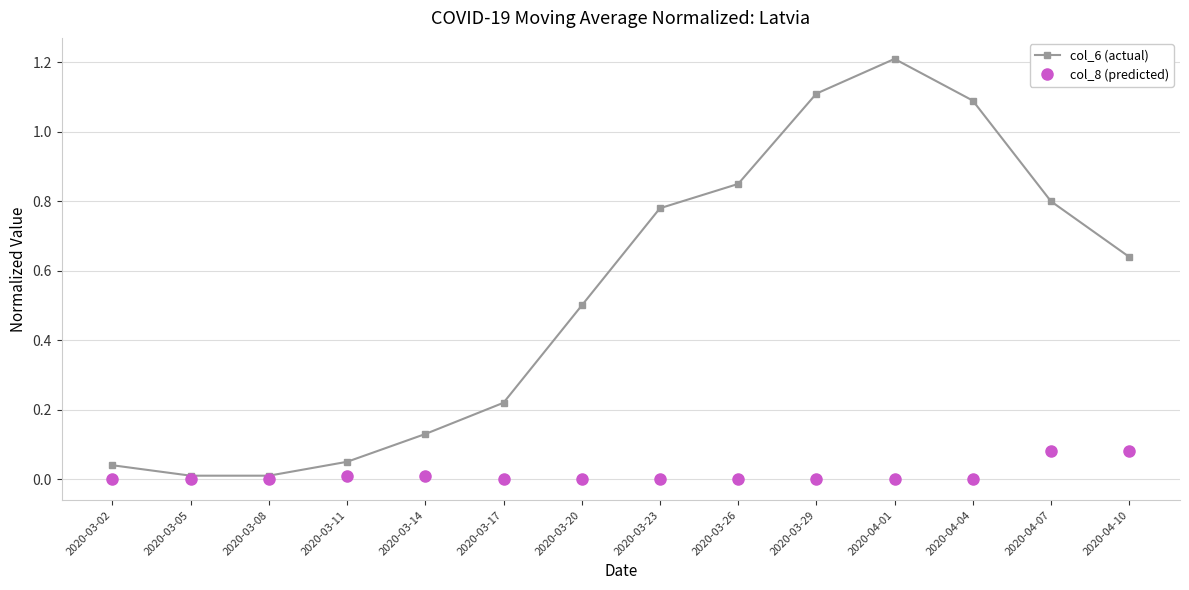

Rank the series by their maximum value, from lowest to highest.

col_8 (predicted), col_6 (actual)